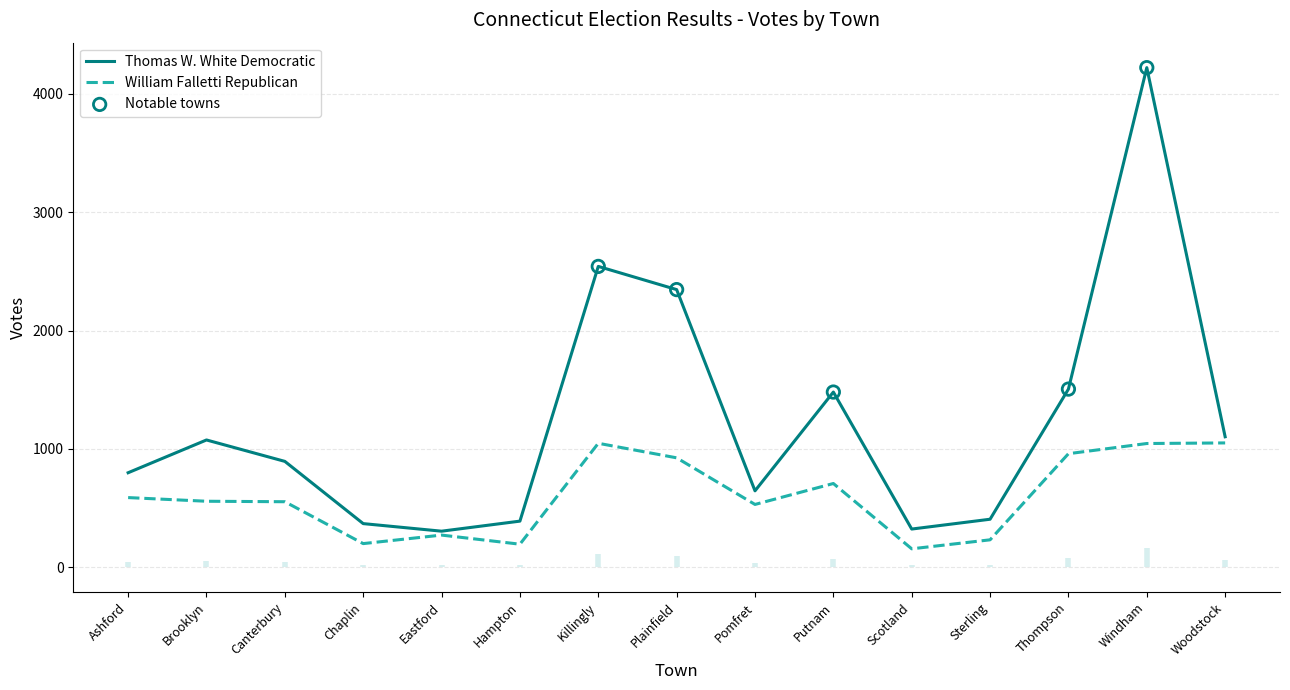

What is the total value across all series at Putnam?

2187